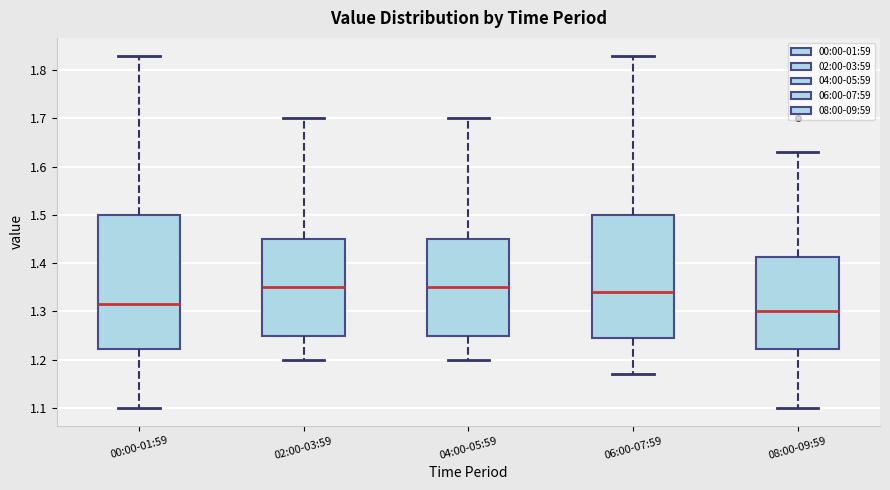

Reading left to right, transcribe this box plot: for each box, give where its median line is, the range the box spans, and where its two whiskers end, as read against the y-axis. The values are not printed on the chart, so give them approximately, as read against the axis.

00:00-01:59: median 1.32, box 1.22 to 1.50, whiskers 1.10 to 1.83
02:00-03:59: median 1.35, box 1.25 to 1.45, whiskers 1.20 to 1.70
04:00-05:59: median 1.35, box 1.25 to 1.45, whiskers 1.20 to 1.70
06:00-07:59: median 1.34, box 1.25 to 1.50, whiskers 1.17 to 1.83
08:00-09:59: median 1.30, box 1.22 to 1.41, whiskers 1.10 to 1.63